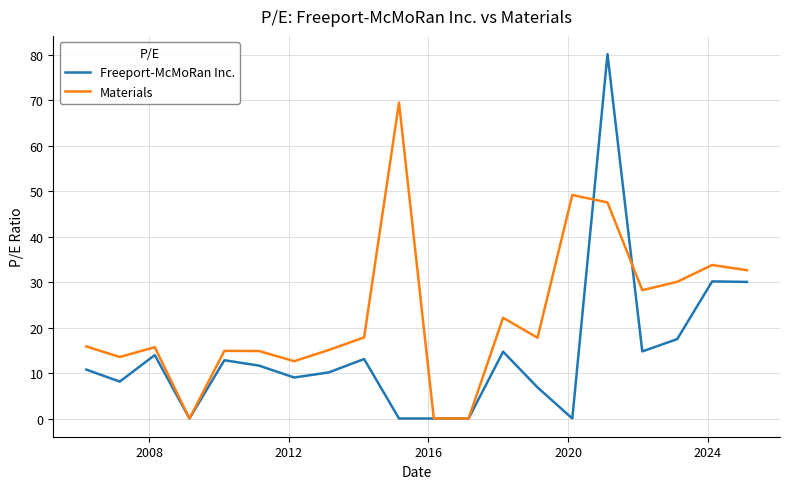

Rank the series by their maximum value, from lowest to highest.

Materials, Freeport-McMoRan Inc.